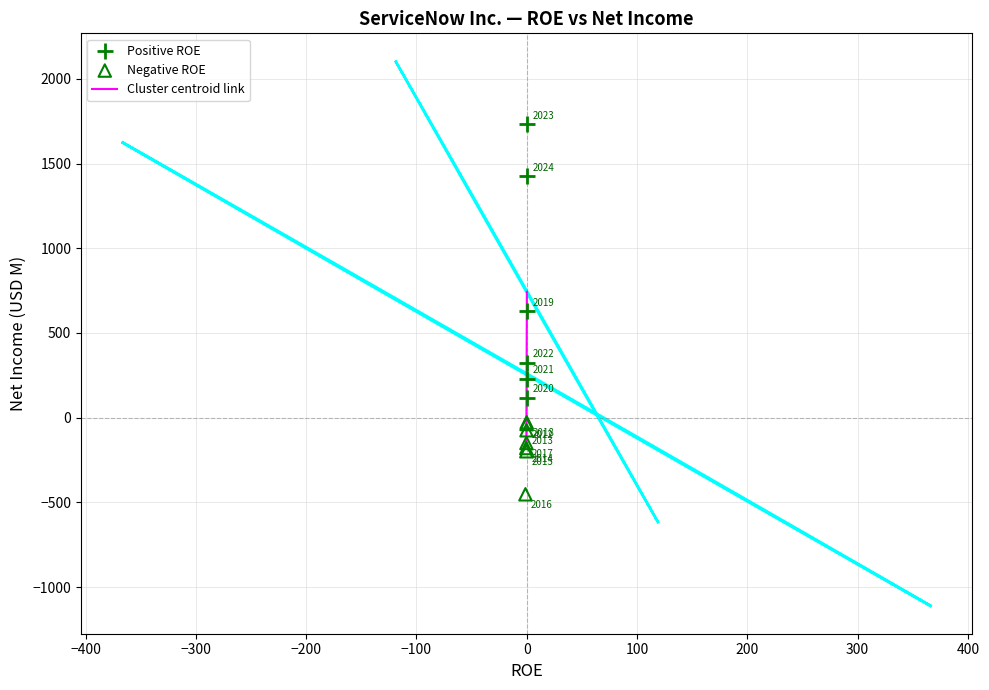

Which series has the largest Y range (max minus min)?

Positive ROE